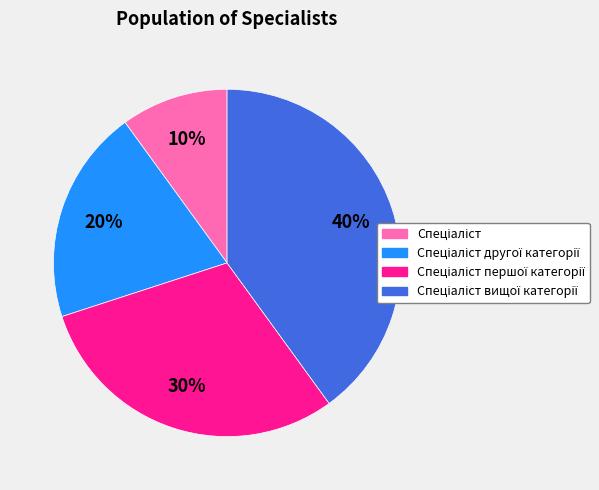

To the nearest percent, what is the average slice percentage?

25%